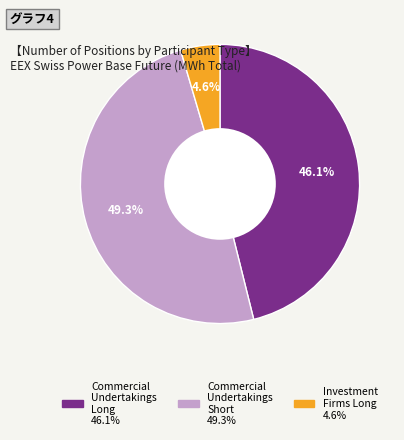

Does any single category account for the majority?

No